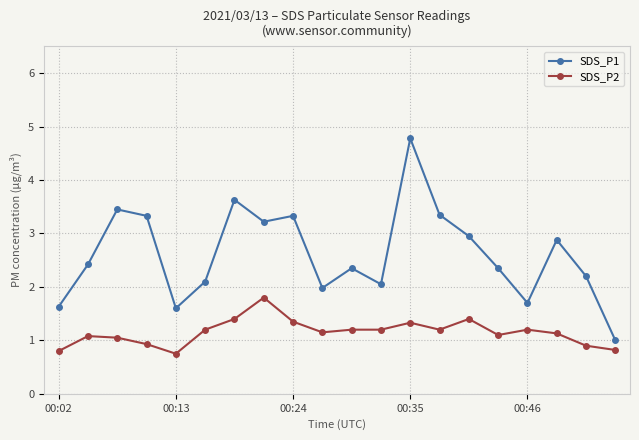

How many series are shown in this chart?

2